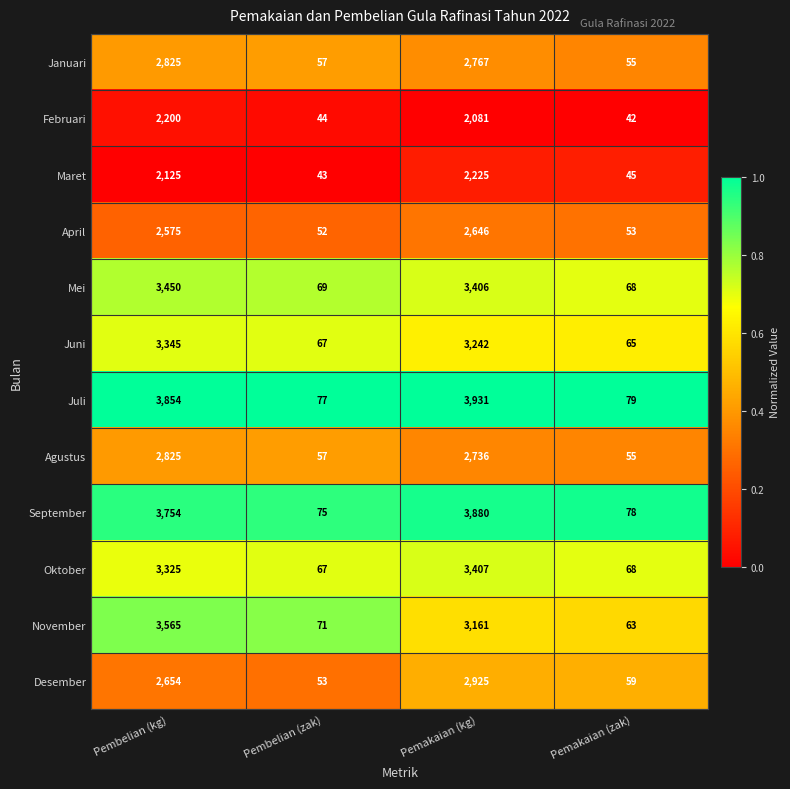

Which series has the largest total across all categories?

Juli